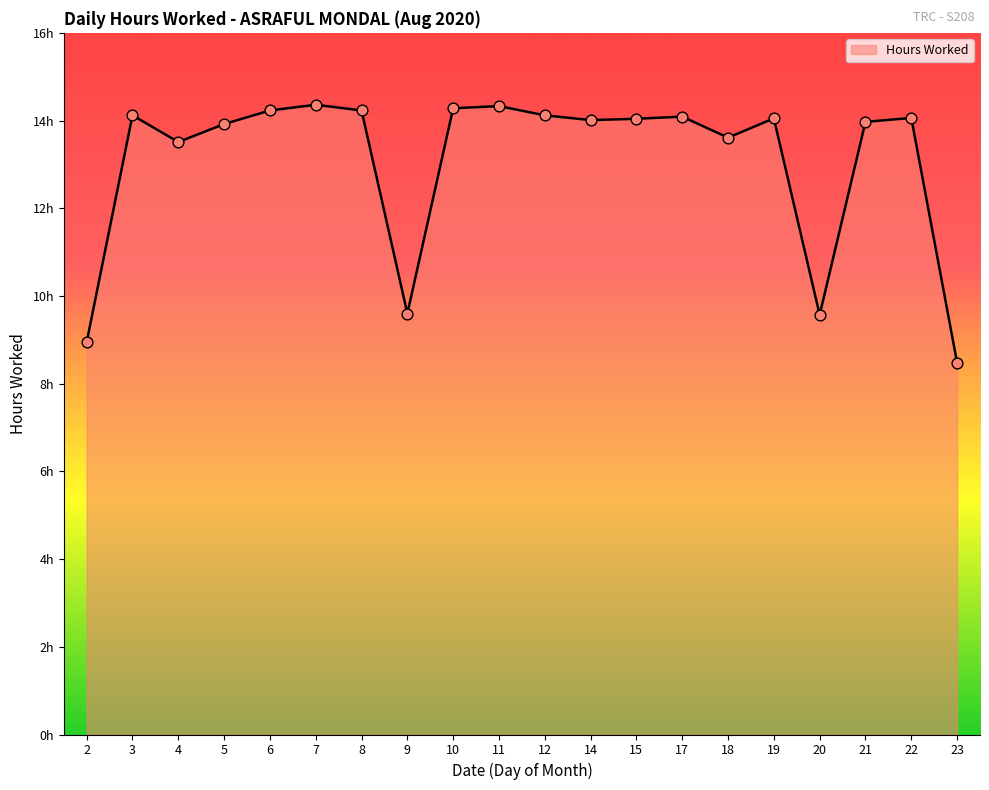

Between 11 and 12, which is larger?

11